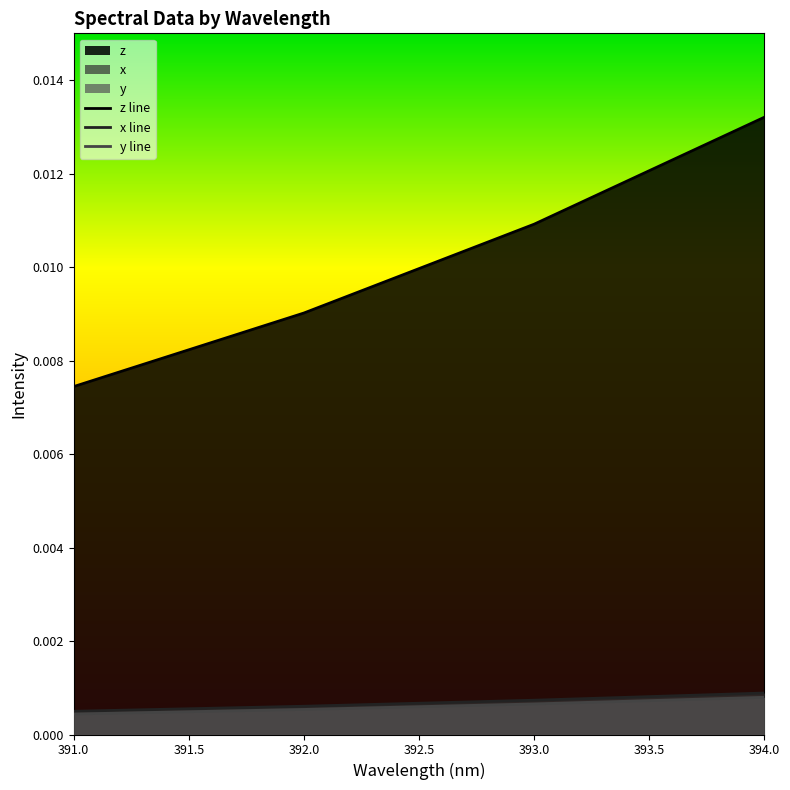

Which series has the largest range (max minus min)?

z line